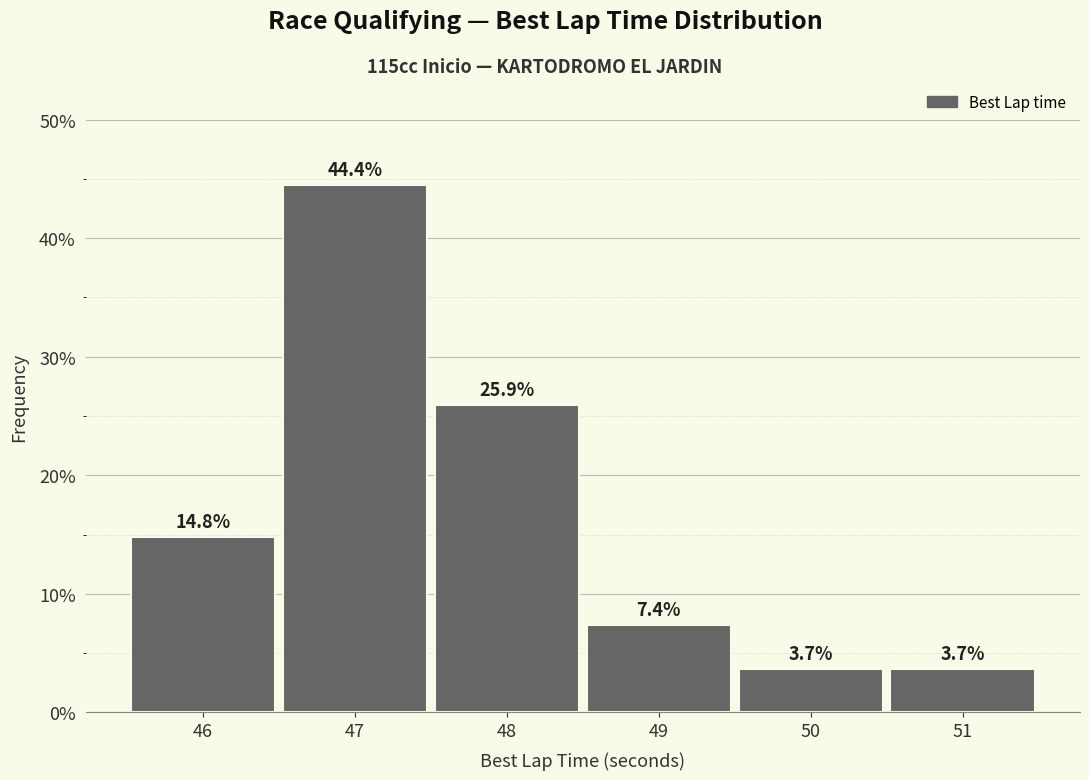

What is the height of the bar covering 49.5 to 50.5 on the x-axis?

3.7